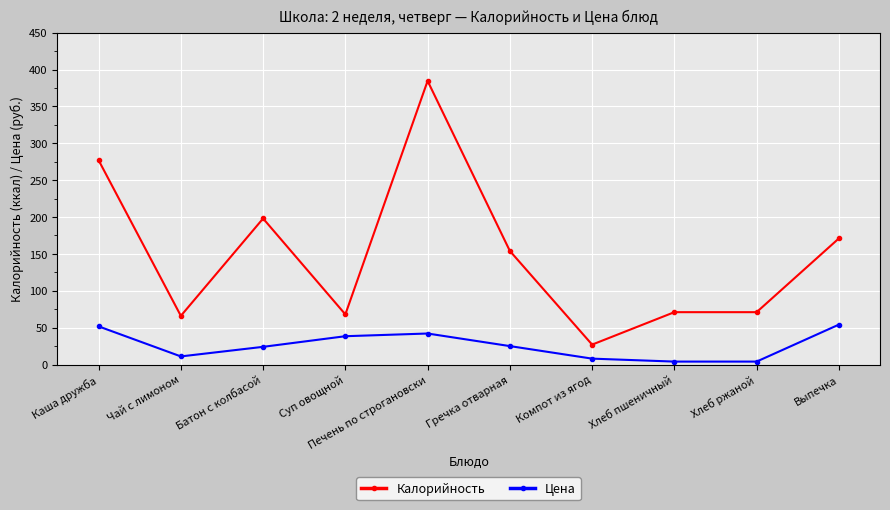

What position from the right is Хлеб пшеничный?

3